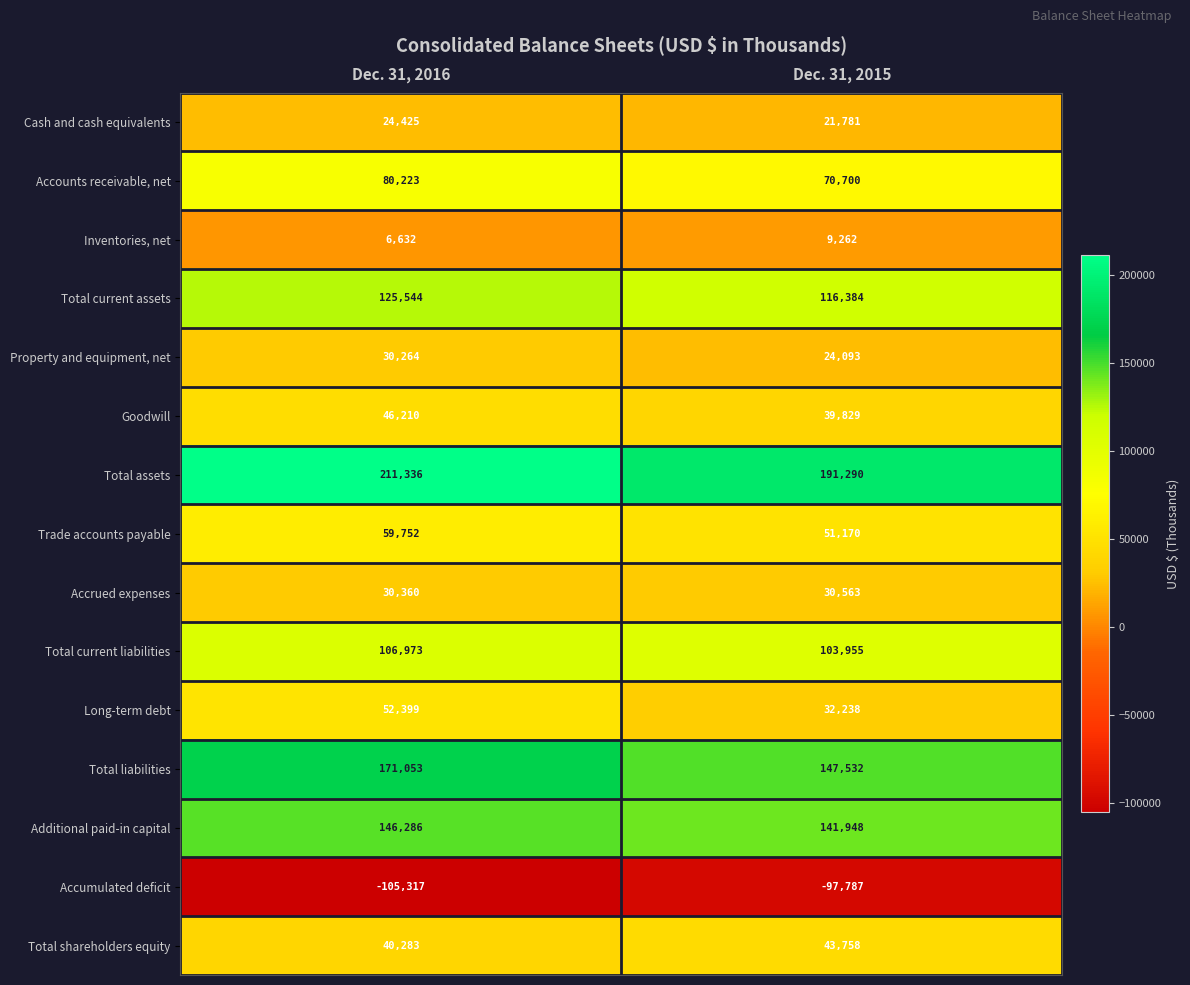

Rank the series by their maximum value, from highest to lowest.

Total assets, Total liabilities, Additional paid-in capital, Total current assets, Total current liabilities, Accounts receivable, net, Trade accounts payable, Long-term debt, Goodwill, Total shareholders equity, Accrued expenses, Property and equipment, net, Cash and cash equivalents, Inventories, net, Accumulated deficit